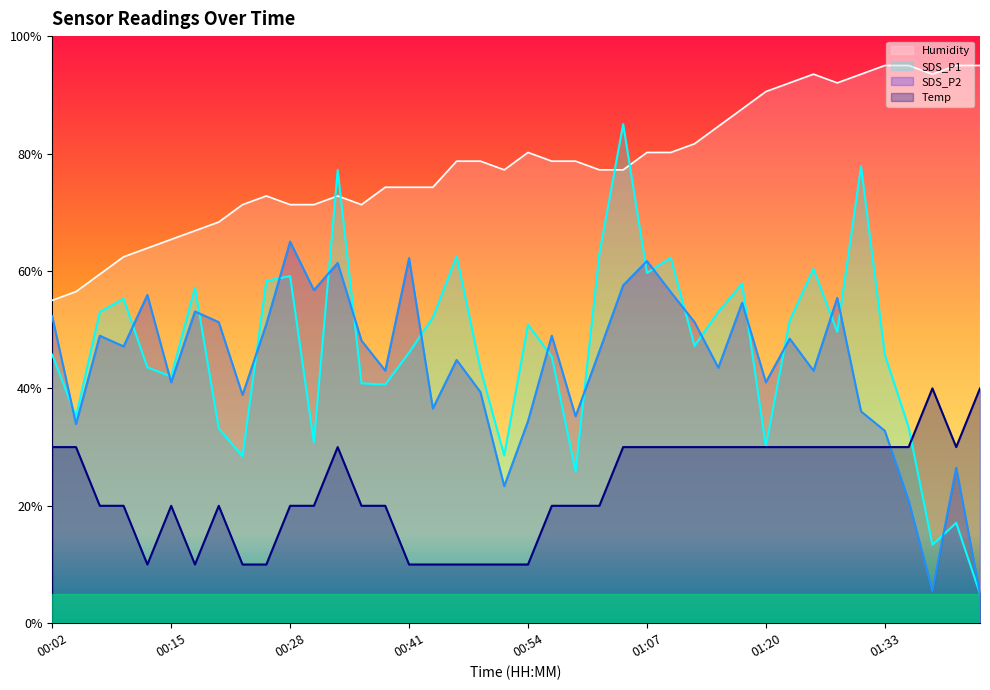

What is the greatest value displayed?

95.0